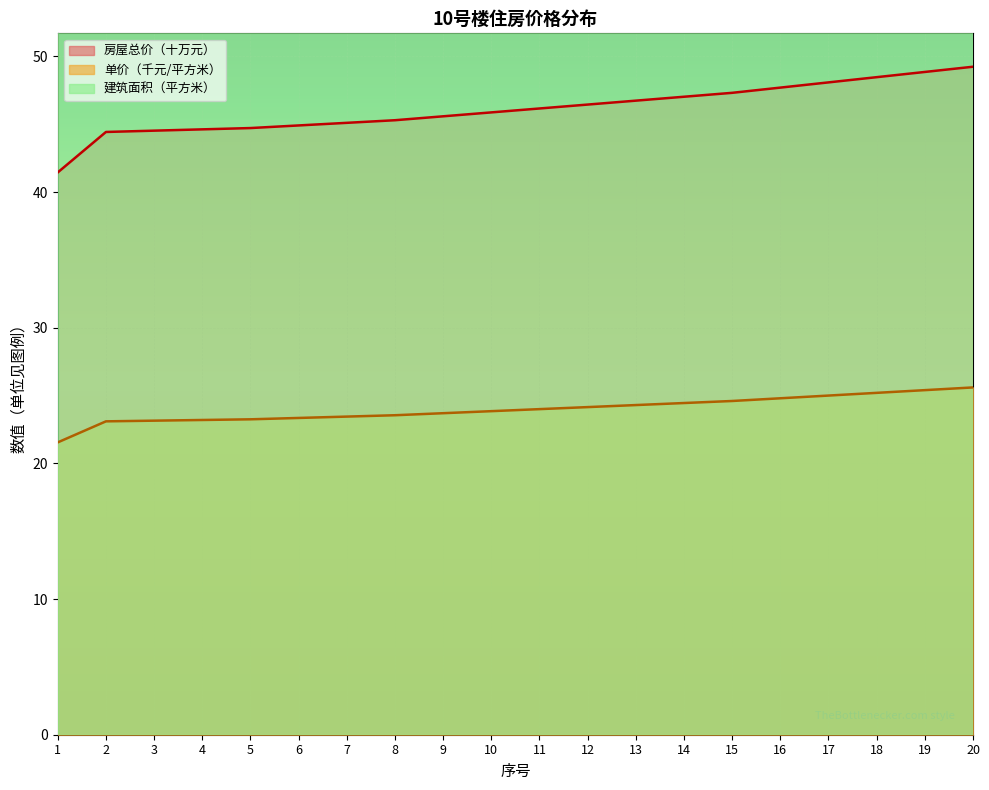

What is the difference between the 房屋总价（元） values at 5 and 6?

0.1